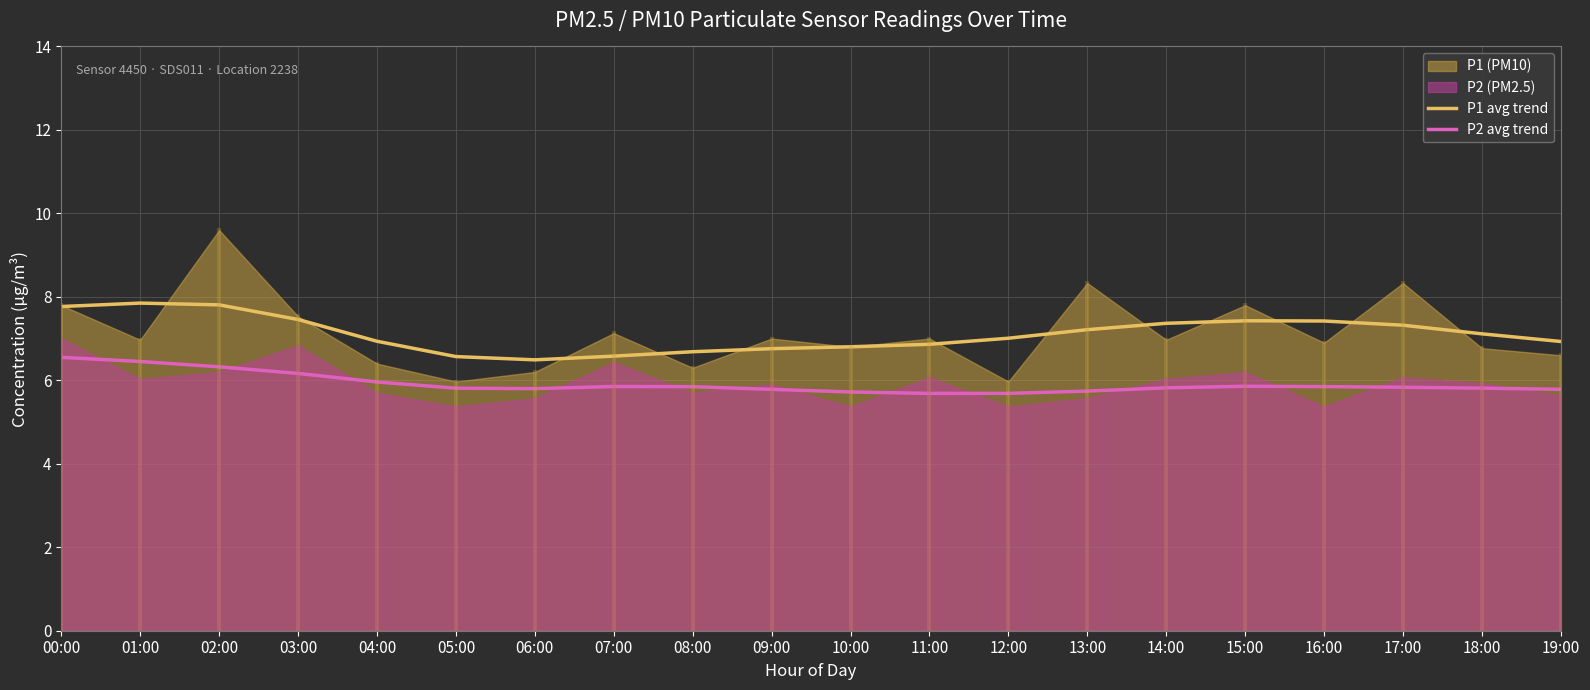

Is the value of P1 avg trend at 04:00 greater than the value of P2 avg trend at 18:00?

Yes